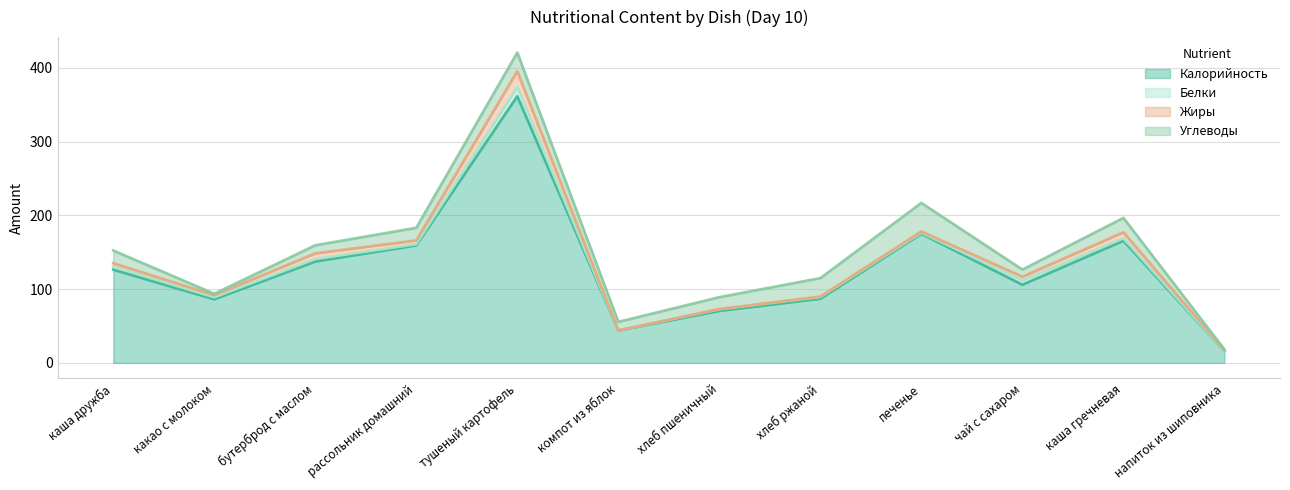

True or false: Жиры and Белки intersect in this chart.

True